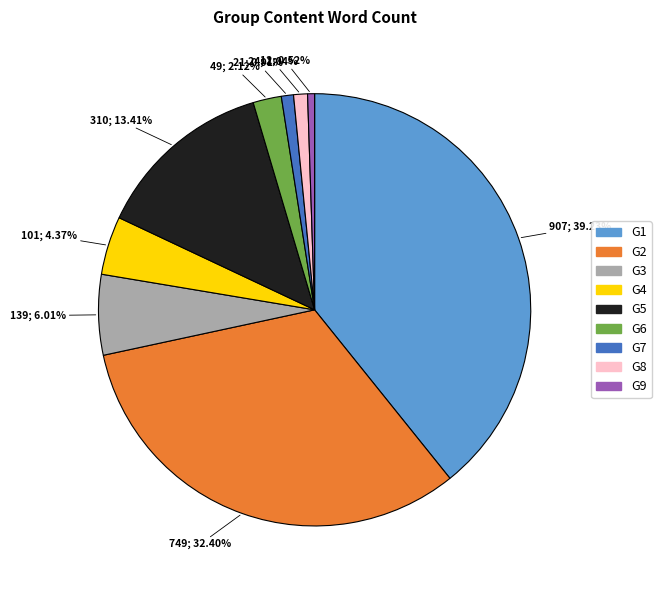

What percentage do G8 and G6 together represent?

3.2%